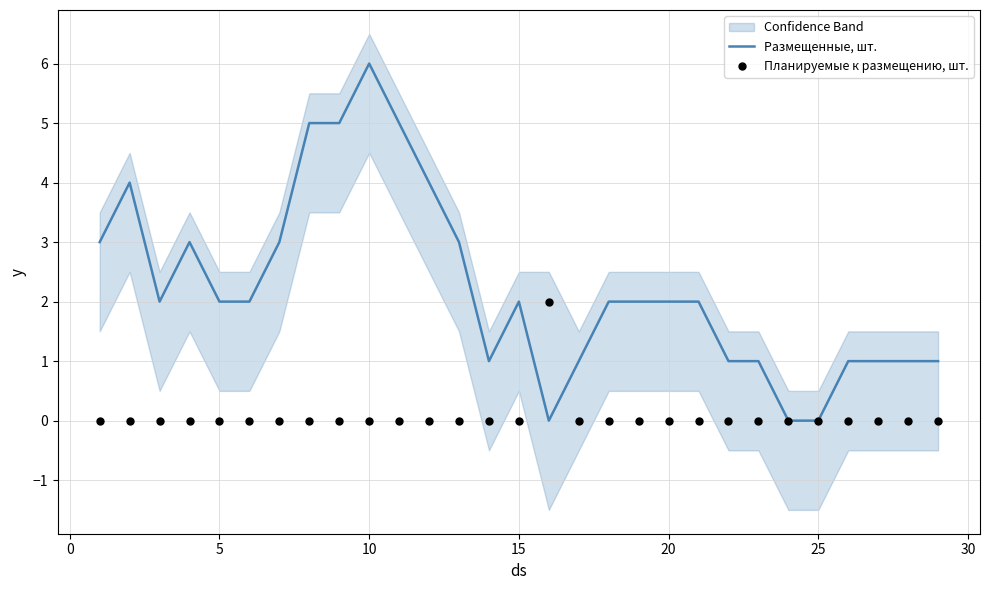

Is it true that Размещенные, шт. equals 2 at 20?

True